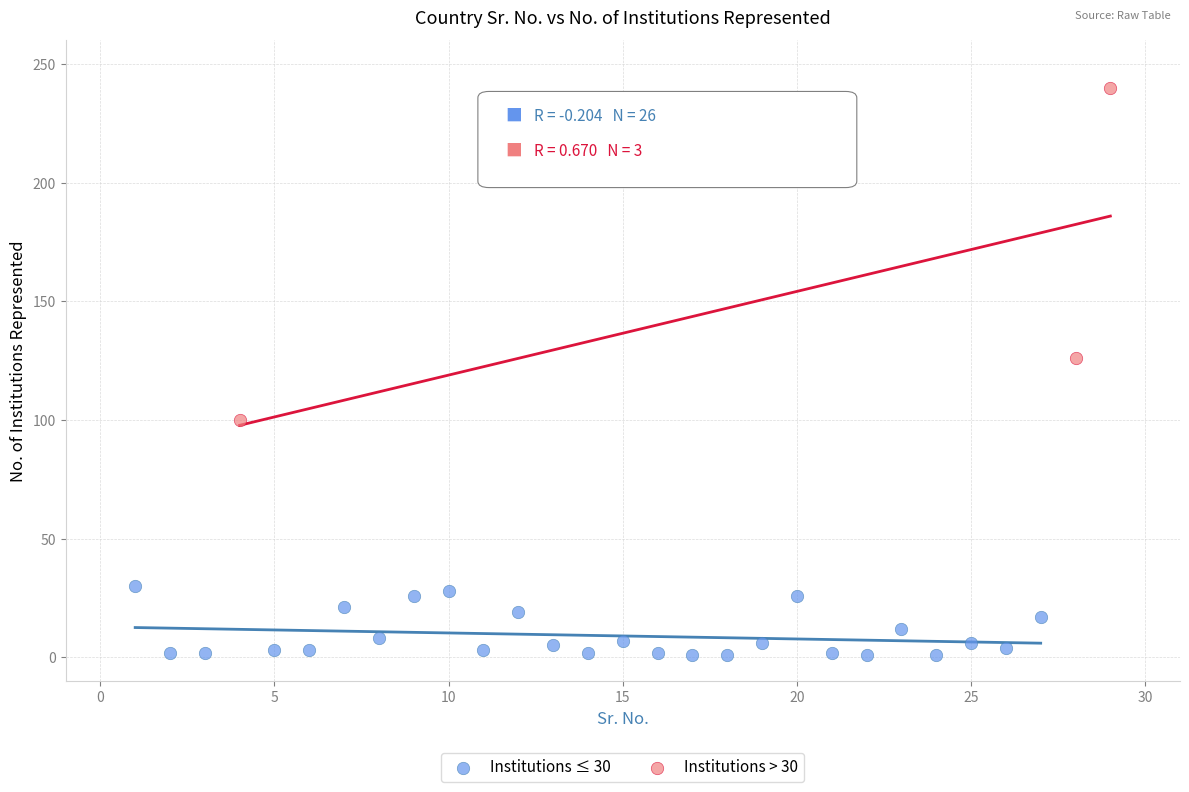

Which series reaches the minimum Y coordinate?

Institutions ≤ 30